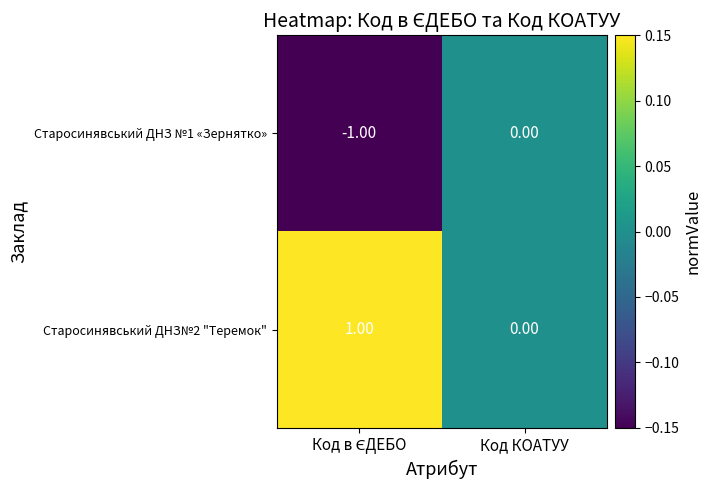

Rank the series by their maximum value, from highest to lowest.

Старосинявський ДНЗ№2 "Теремок", Старосинявський ДНЗ №1 «Зернятко»